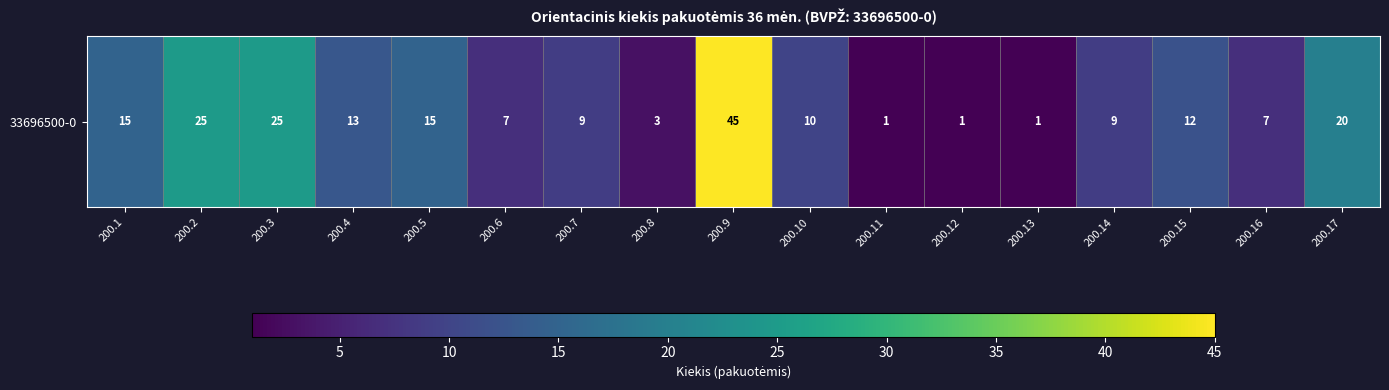

What is the sum of all values?

218